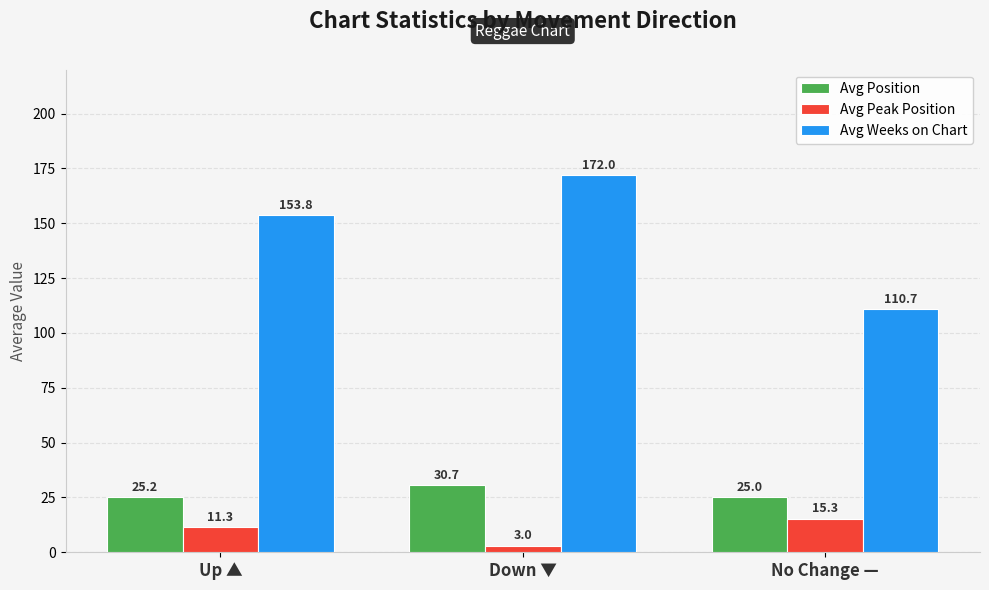

What position from the right is No Change —?

1